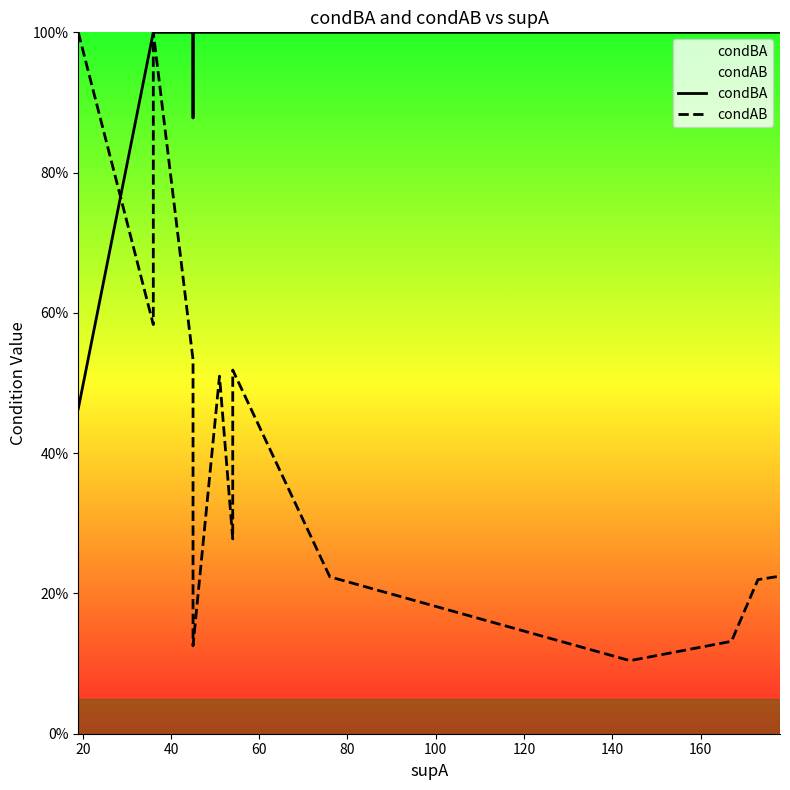

What position from the left is 140?

8